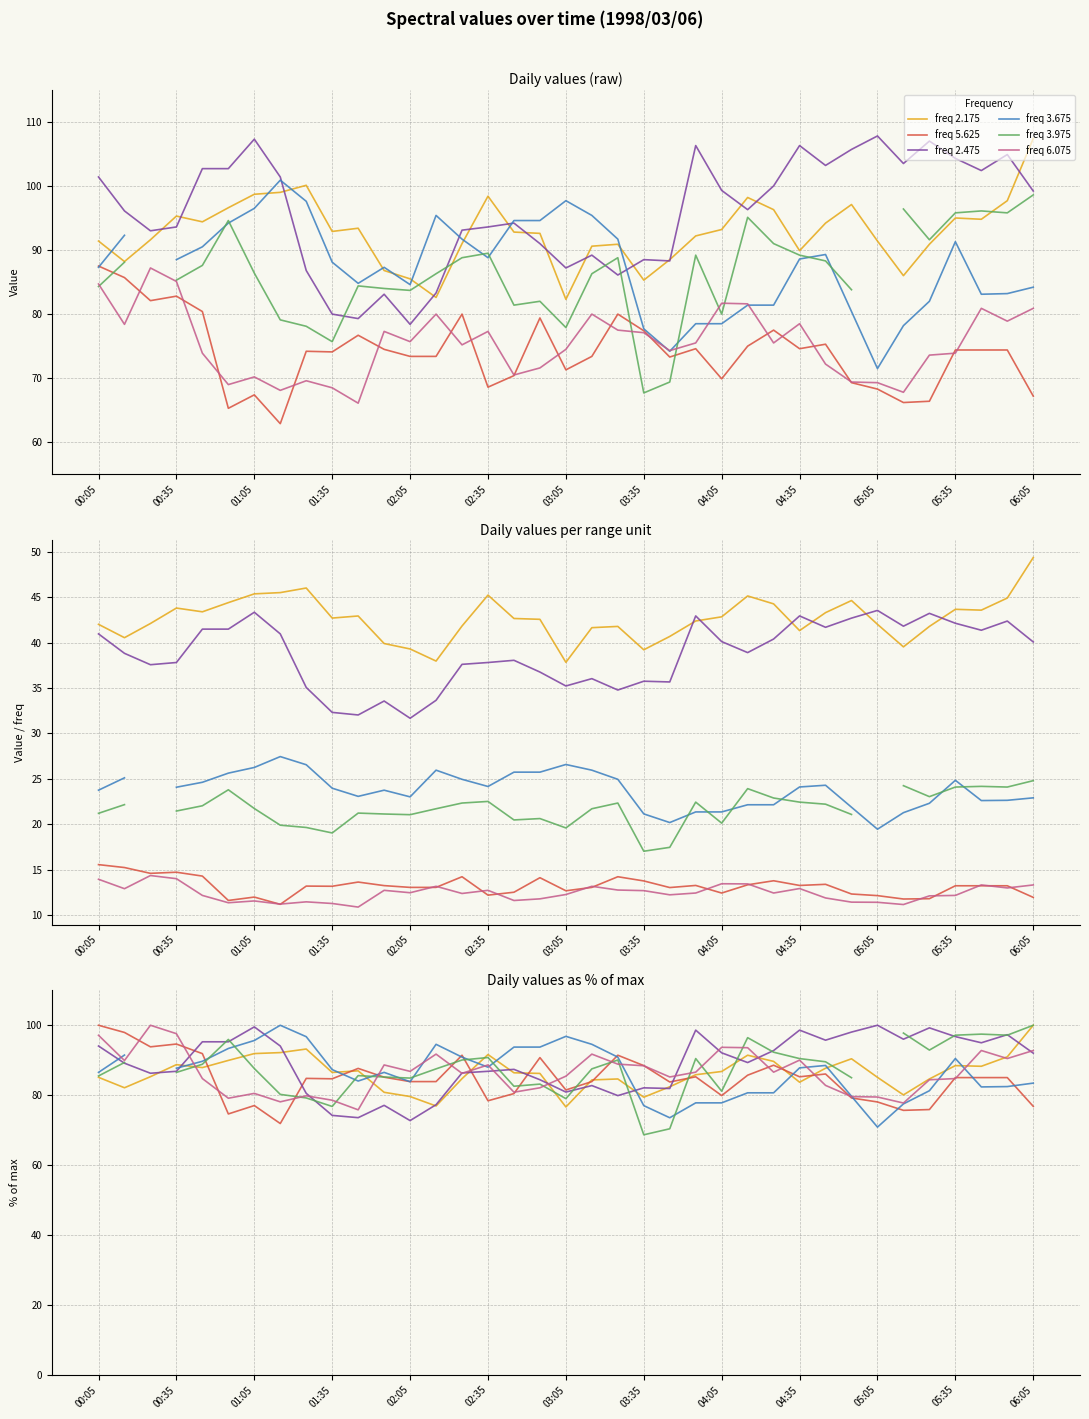

Does the chart display data point markers on the line(s)?

No